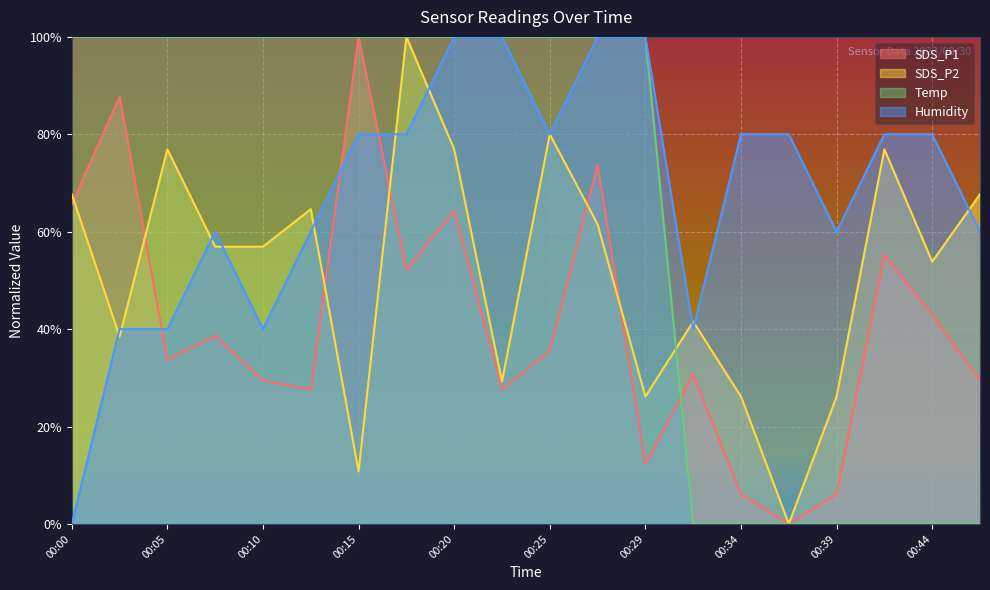

What is the difference between the second highest and minimum values in the Humidity series?

1.0